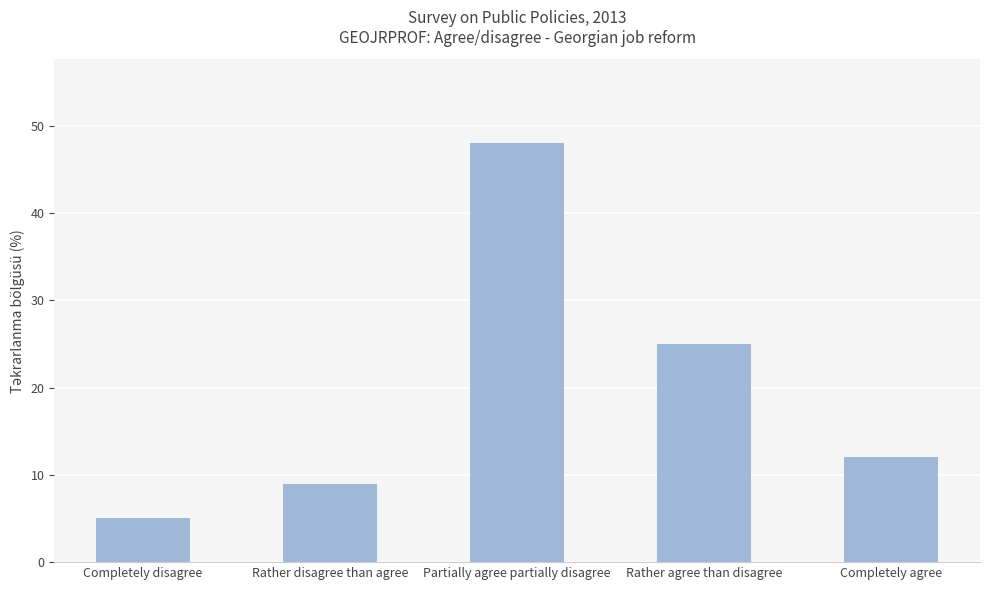

List the labels in order of value, smallest first.

Completely disagree, Rather disagree than agree, Completely agree, Rather agree than disagree, Partially agree partially disagree